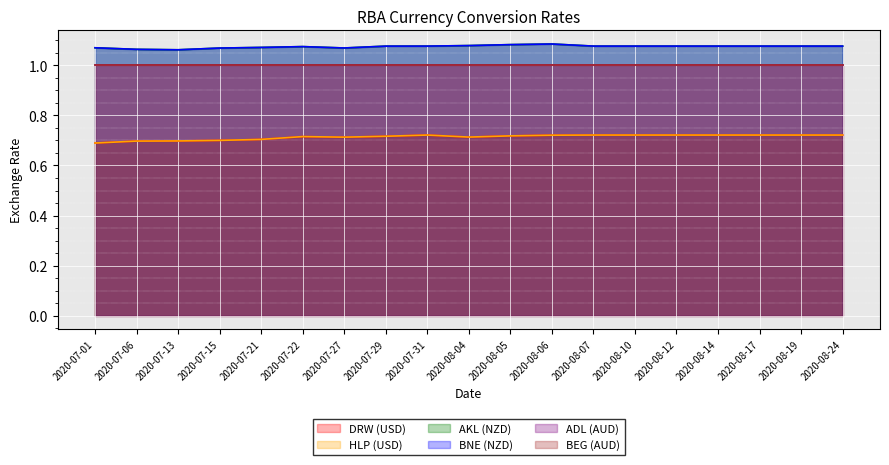

Is it true that HLP (USD) equals 1.3 at 2020-08-24?

False